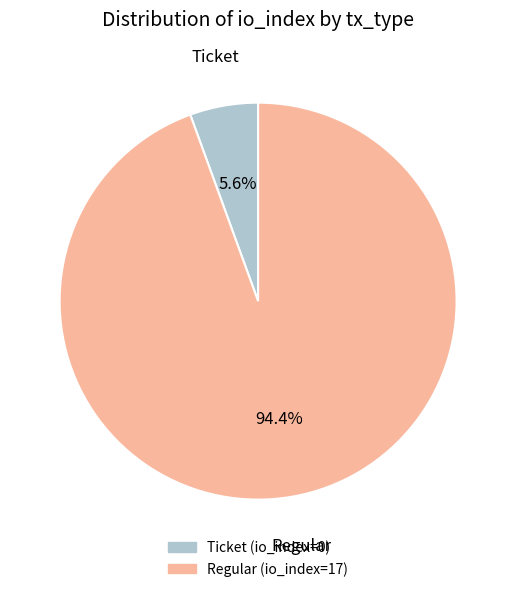

Is there any slice that represents more than half of the pie?

Yes